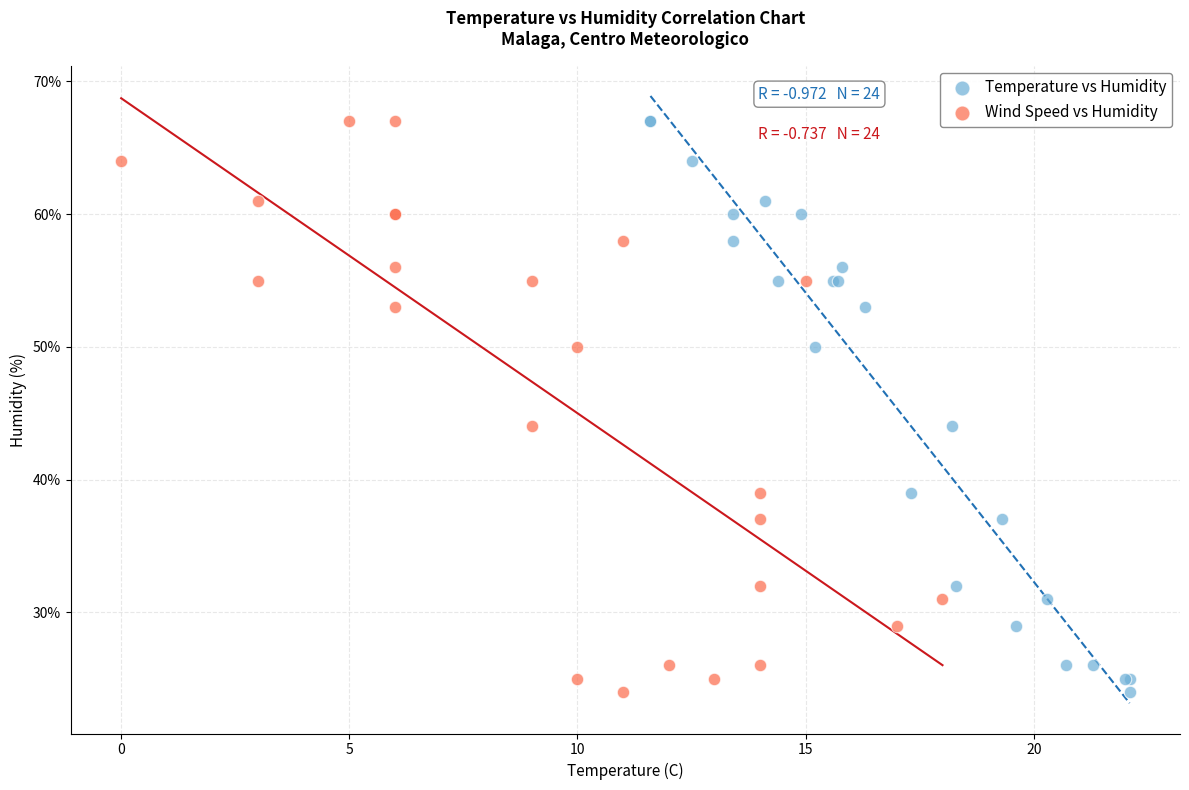

What are all the series names shown in the legend?

Temperature vs Humidity, Wind Speed vs Humidity